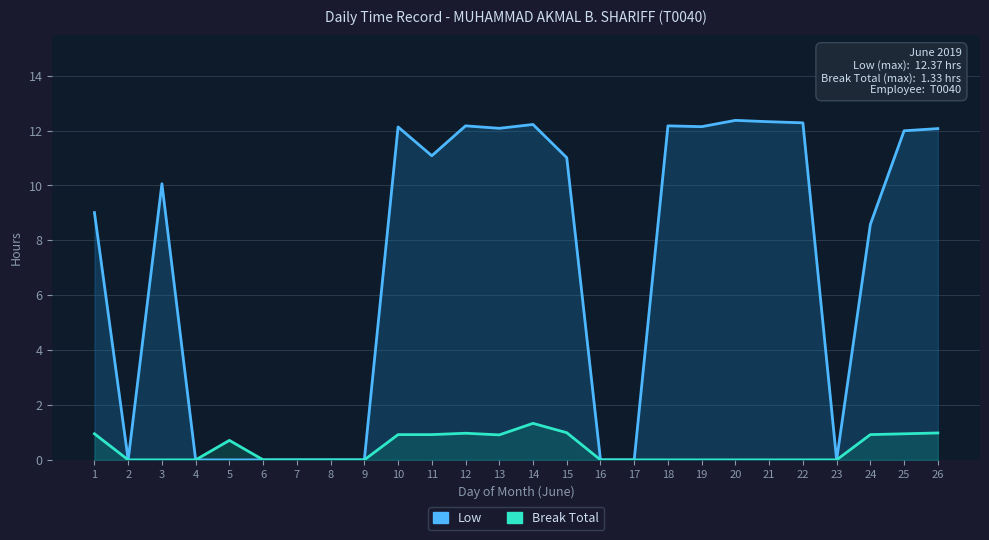

At which label does Low reach its minimum?

2